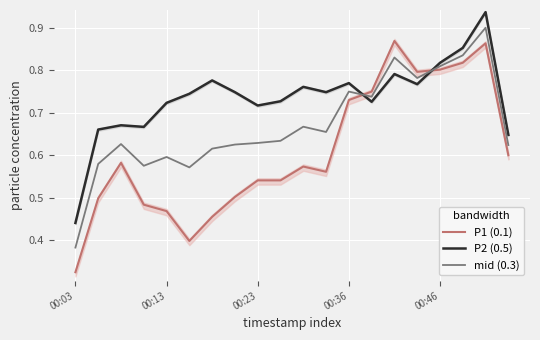

At which category is the sum across all series the highest?

18